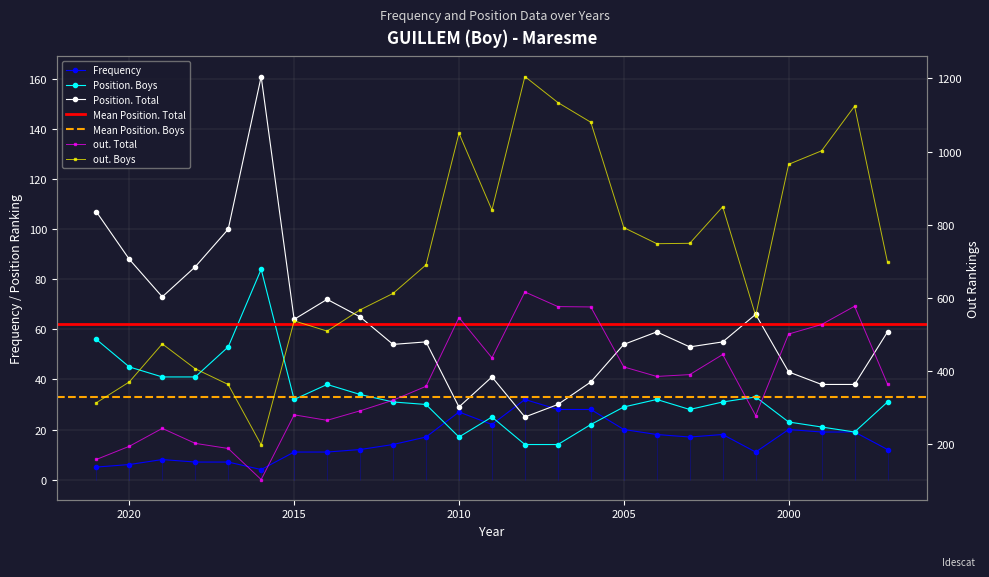

Reading left to right, extract all data points from this chart.

Frequency: 5	6	8	7	7	4	11	11	12	14	17	27	22	32	28	28	20	18	17	18	11	20	19	19	12
Position. Total: 107	88	73	85	100	161	64	72	65	54	55	29	41	25	30	39	54	59	53	55	66	43	38	38	59
Position. Boys: 56	45	41	41	53	84	32	38	34	31	30	17	25	14	14	22	29	32	28	31	33	23	21	19	31
out. Total: 158	194	243	202	188	103	280	265	291	320	358	546	436	616	576	575	411	385	390	445	278	501	527	577	364
out. Boys: 313	370	474	406	363	198	537	509	567	612	690	1050	840	1205	1134	1080	792	748	749	849	551	965	1002	1124	697